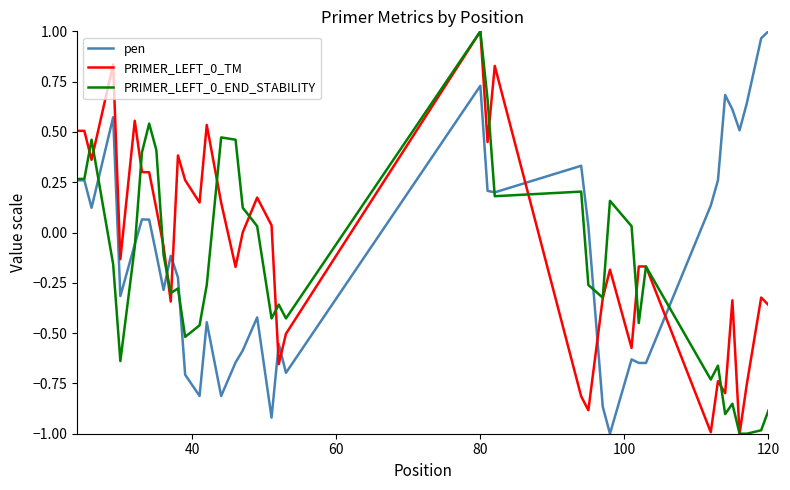

What is the lowest value of the PRIMER_LEFT_0_TM series?

-1.0